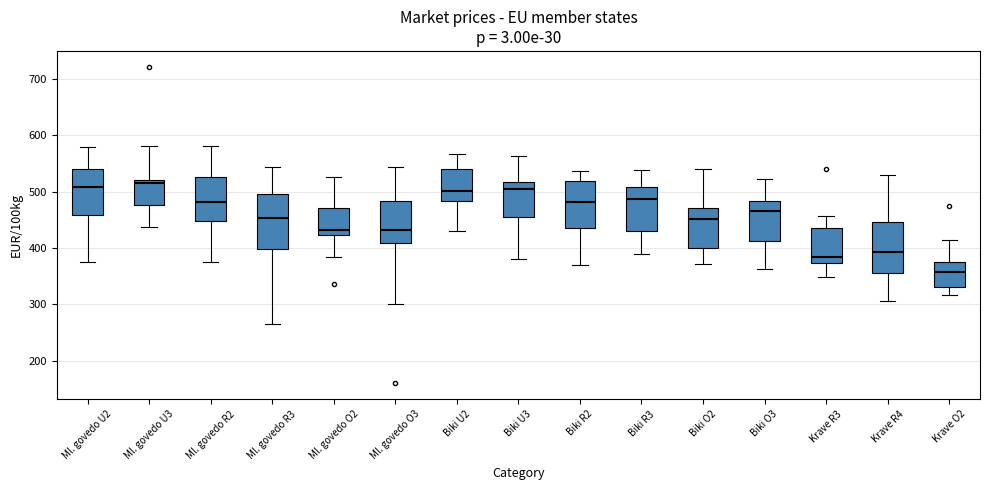

Reading left to right, read every box against the y-axis: the position of its median line, the range the box covers, and the ends of its whiskers. The values are not printed on the chart, so give them approximately, as read against the axis.

Ml. govedo U2: median 510, box 460 to 540, whiskers 380 to 580
Ml. govedo U3: median 520 (just below the box's upper edge), box 480 to 520, whiskers 440 to 580
Ml. govedo R2: median 480, box 450 to 530, whiskers 370 to 580
Ml. govedo R3: median 450, box 400 to 500, whiskers 270 to 540
Ml. govedo O2: median 430, box 420 to 470, whiskers 390 to 530
Ml. govedo O3: median 430, box 410 to 480, whiskers 300 to 540
Biki U2: median 500, box 480 to 540, whiskers 430 to 570
Biki U3: median 510, box 460 to 520, whiskers 380 to 560
Biki R2: median 480, box 440 to 520, whiskers 370 to 540
Biki R3: median 490, box 430 to 510, whiskers 390 to 540
Biki O2: median 450, box 400 to 470, whiskers 370 to 540
Biki O3: median 470, box 410 to 480, whiskers 360 to 520
Krave R3: median 380, box 370 to 440, whiskers 350 to 460
Krave R4: median 390, box 360 to 450, whiskers 310 to 530
Krave O2: median 360, box 330 to 380, whiskers 320 to 410